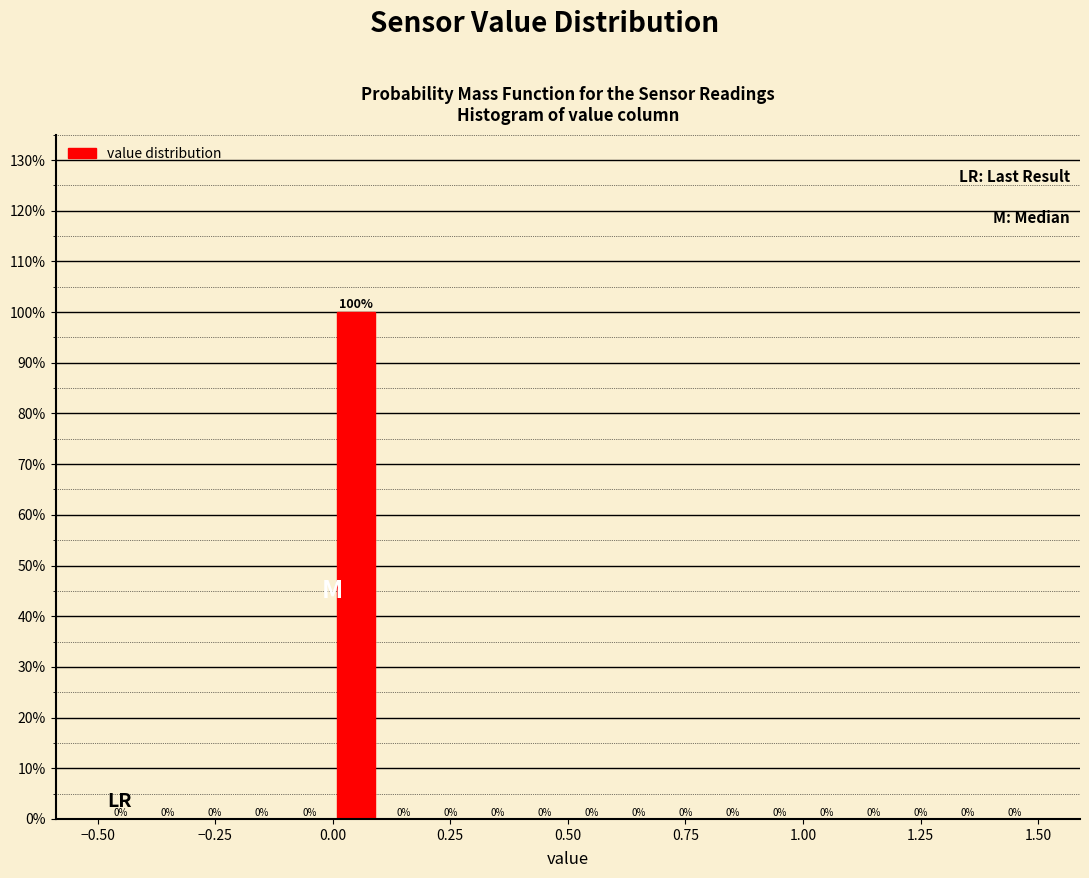

Around what value on the x-axis is the tallest bar? Give the approximate position of its centre, as read against the axis.

0.05